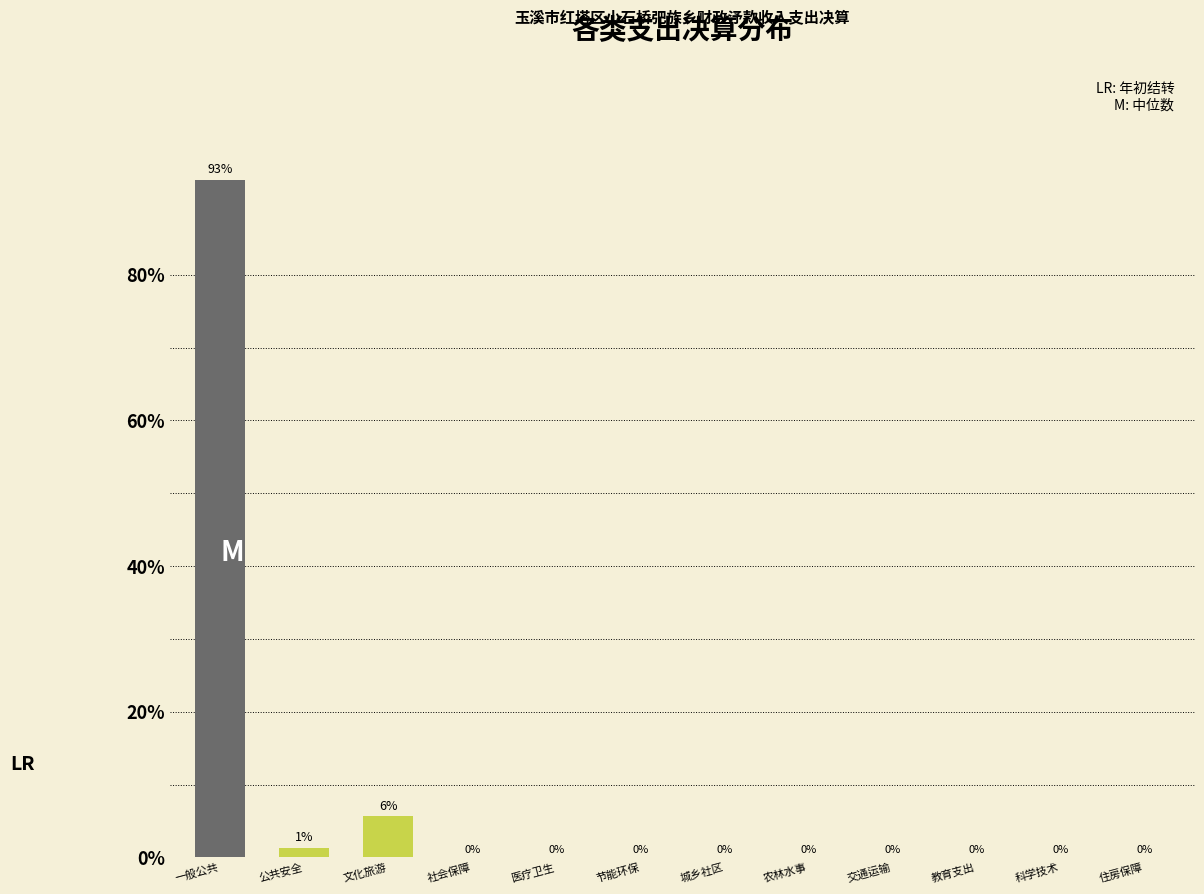

The value at 教育支出 is 36.8. True or false?

False